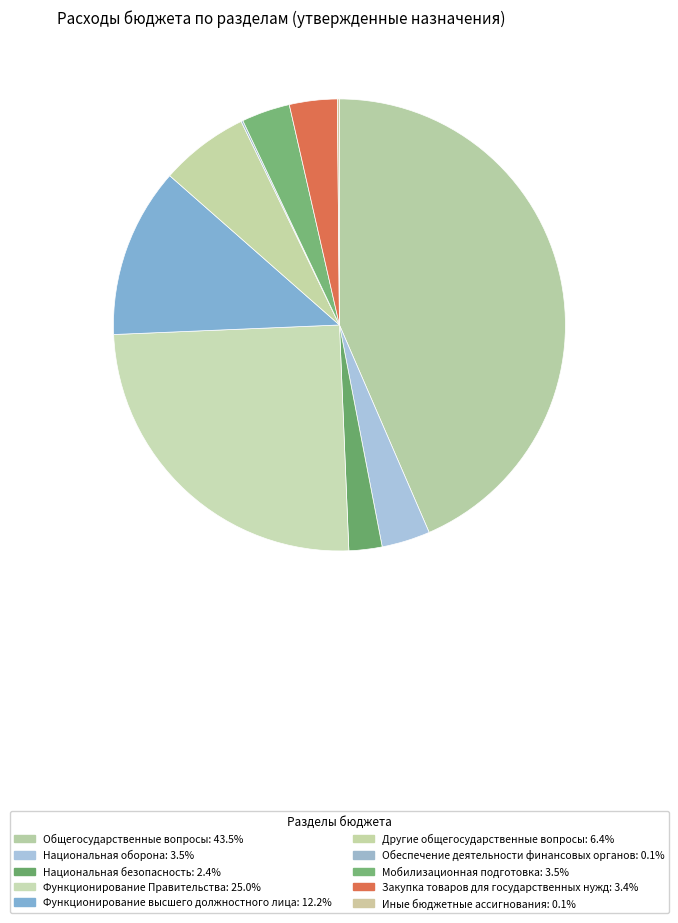

Does Мобилизационная подготовка represent more than half of the total?

No